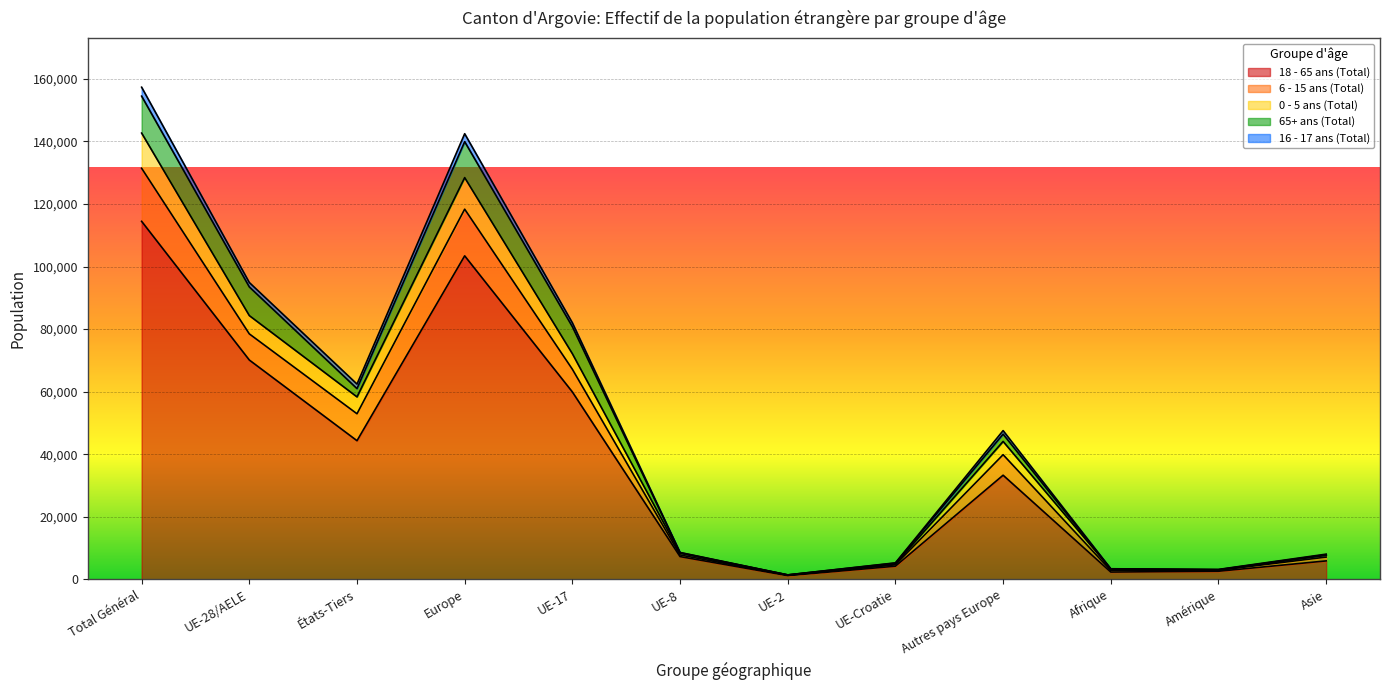

At which label does 18 - 65 ans (Total) reach its peak?

Total Général